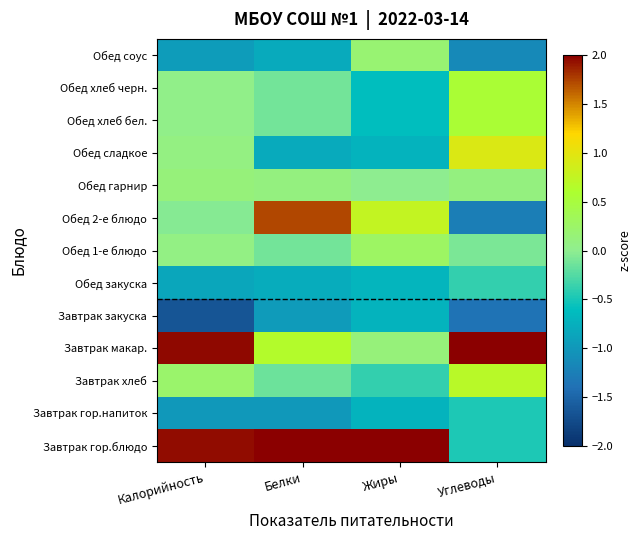

Reading right to left, list all the values displayed in this chart.

Завтрак гор.блюдо: Углеводы=-0.5	Жиры=3.1	Белки=2.4	Калорийность=1.9
Завтрак гор.напиток: Углеводы=-0.5	Жиры=-0.7	Белки=-1.0	Калорийность=-1.0
Завтрак хлеб: Углеводы=0.7	Жиры=-0.4	Белки=-0.1	Калорийность=0.2
Завтрак макар.: Углеводы=2.4	Жиры=0.1	Белки=0.6	Калорийность=2.0
Завтрак закуска: Углеводы=-1.4	Жиры=-0.7	Белки=-1.0	Калорийность=-1.6
Обед закуска: Углеводы=-0.4	Жиры=-0.7	Белки=-0.8	Калорийность=-0.9
Обед 1-е блюдо: Углеводы=-0.1	Жиры=0.3	Белки=-0.1	Калорийность=0.1
Обед 2-е блюдо: Углеводы=-1.3	Жиры=0.8	Белки=1.7	Калорийность=-0.0
Обед гарнир: Углеводы=0.1	Жиры=-0.0	Белки=0.1	Калорийность=0.1
Обед сладкое: Углеводы=0.9	Жиры=-0.7	Белки=-0.8	Калорийность=0.1
Обед хлеб бел.: Углеводы=0.5	Жиры=-0.6	Белки=-0.1	Калорийность=0.0
Обед хлеб черн.: Углеводы=0.5	Жиры=-0.6	Белки=-0.1	Калорийность=0.0
Обед соус: Углеводы=-1.1	Жиры=0.2	Белки=-0.8	Калорийность=-0.9